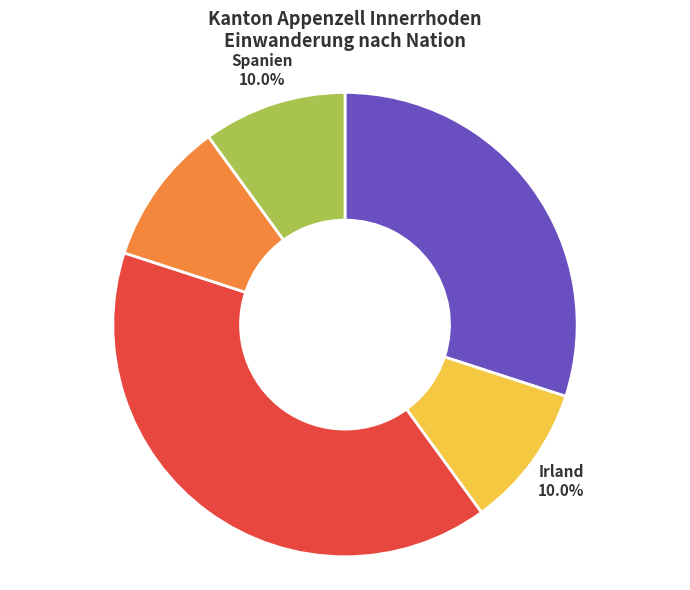

How many slices are in this pie chart?

5